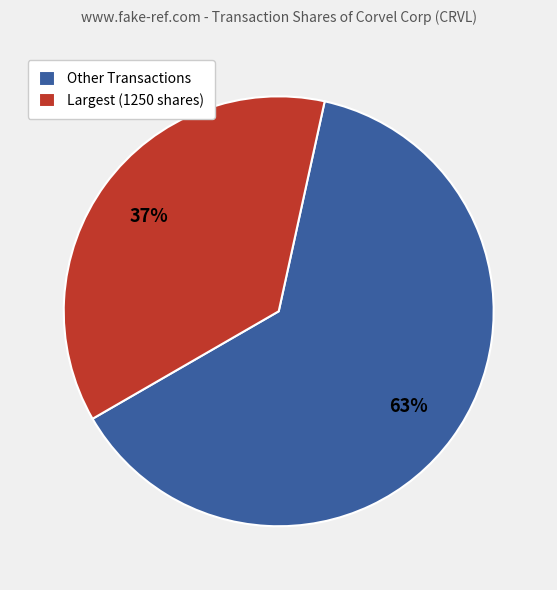

Rank the categories by value from lowest to highest.

Largest (1250 shares), Other Transactions